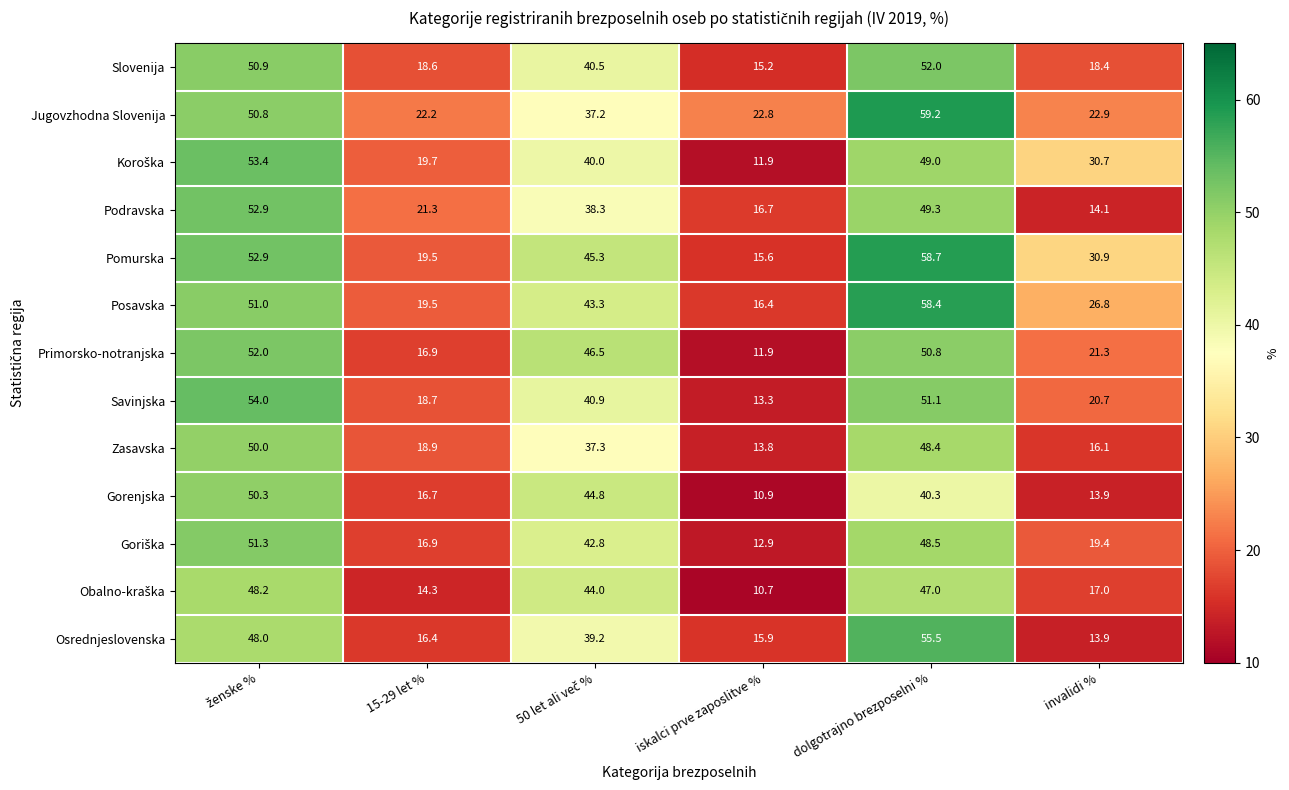

The value of Osrednjeslovenska at iskalci prve zaposlitve % is 28.3. True or false?

False